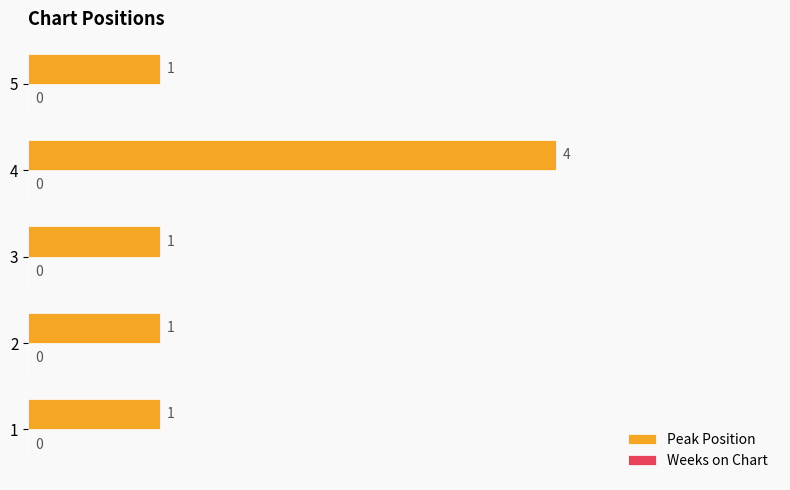

Between 5 and 4, which is larger?

4